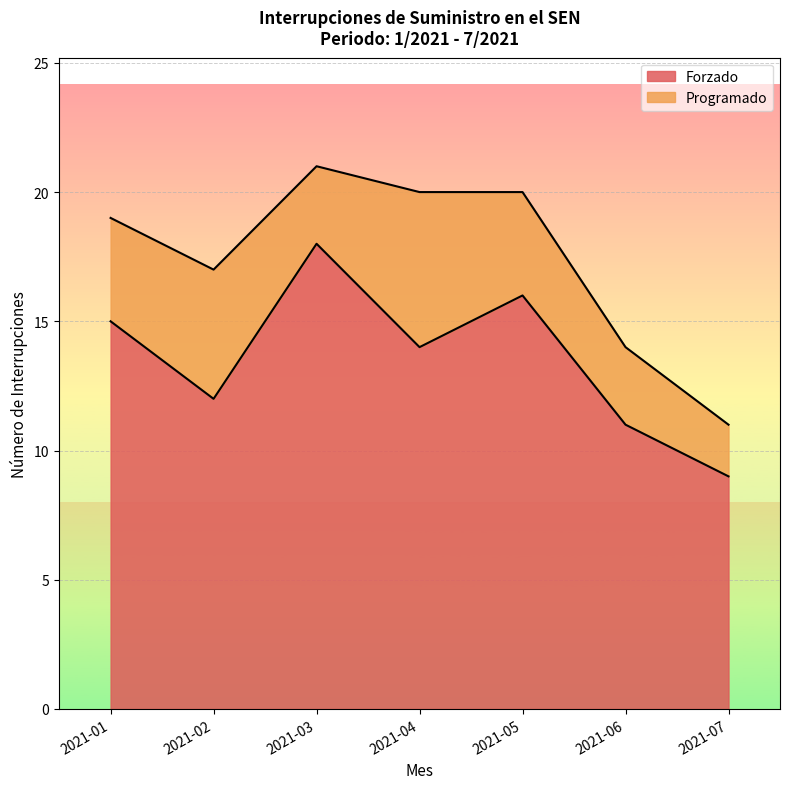

How many values are below 14?

3